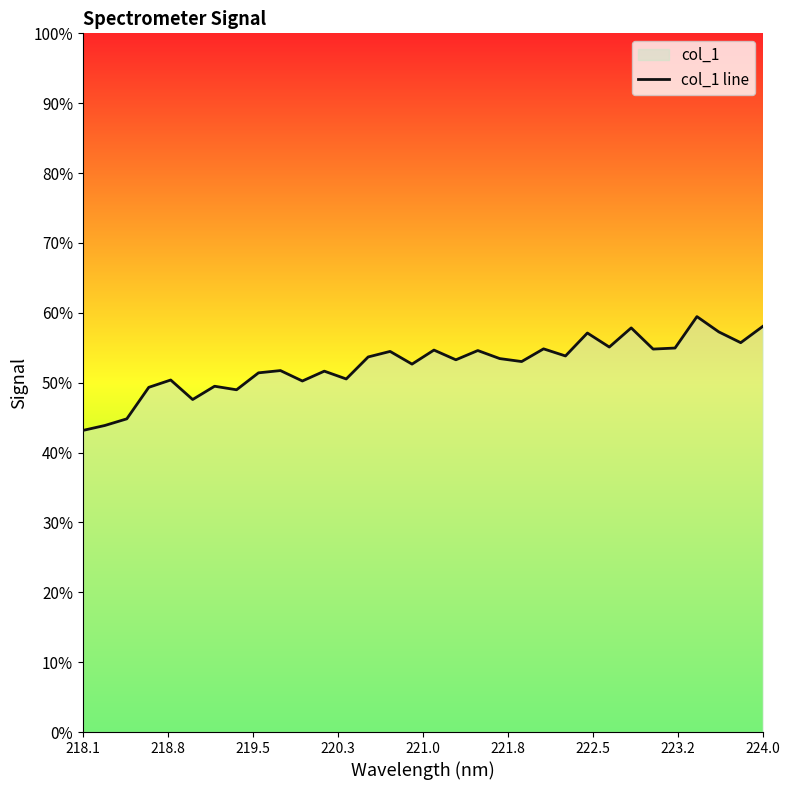

Does the chart display data point markers on the line(s)?

No